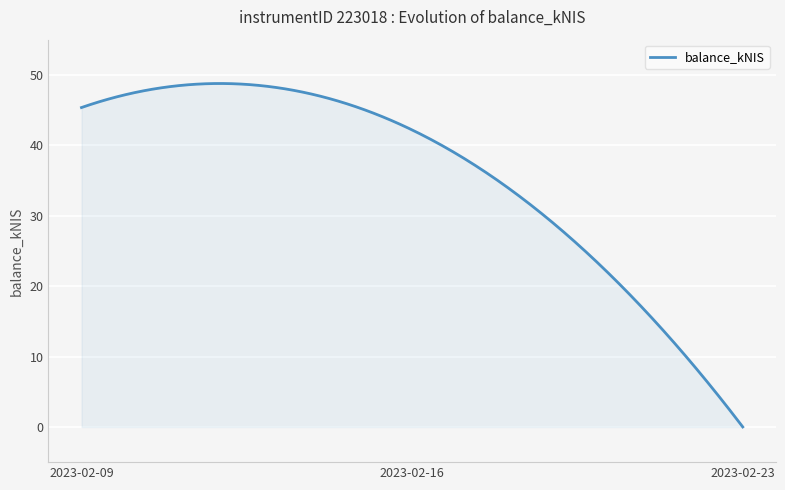

What is the maximum value shown in the chart?

48.8